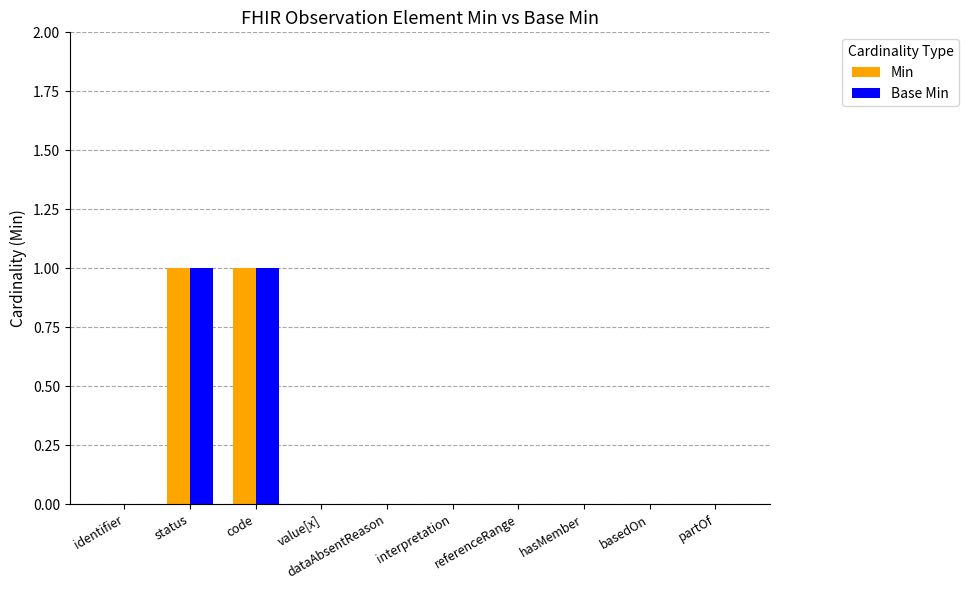

The value of Base Min at dataAbsentReason is 0. True or false?

True